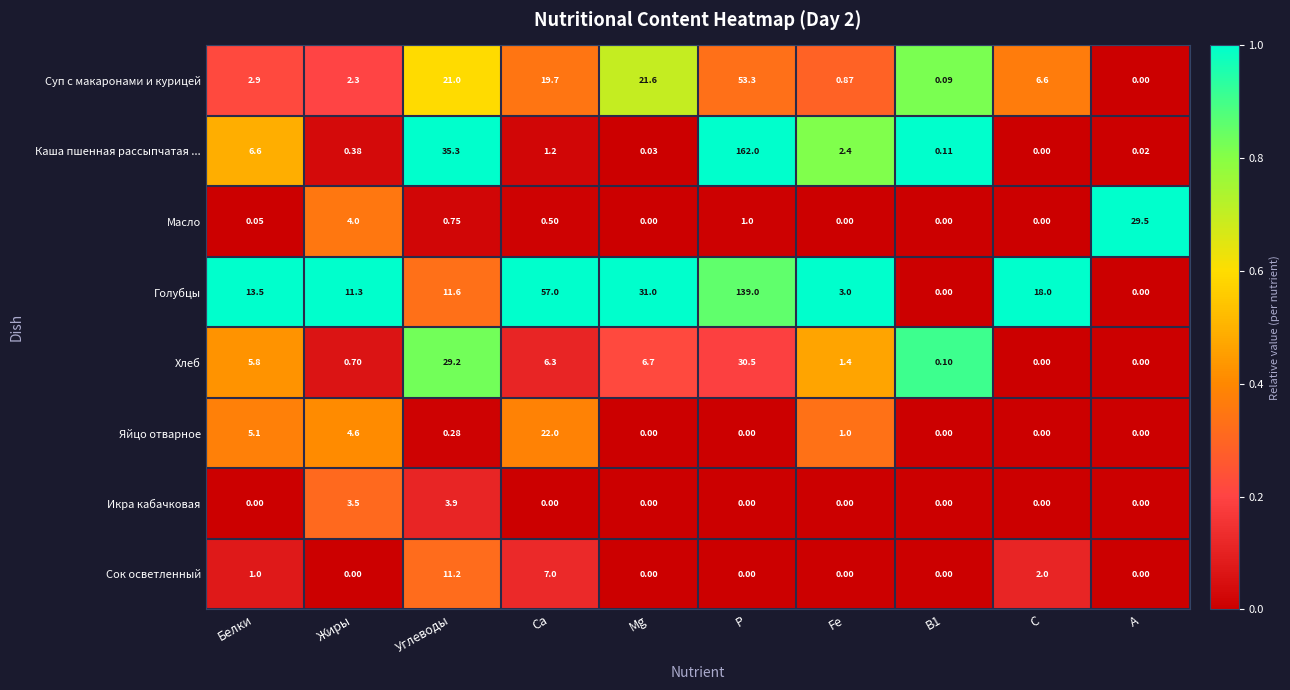

What is the total value across all series at Fe?

8.7